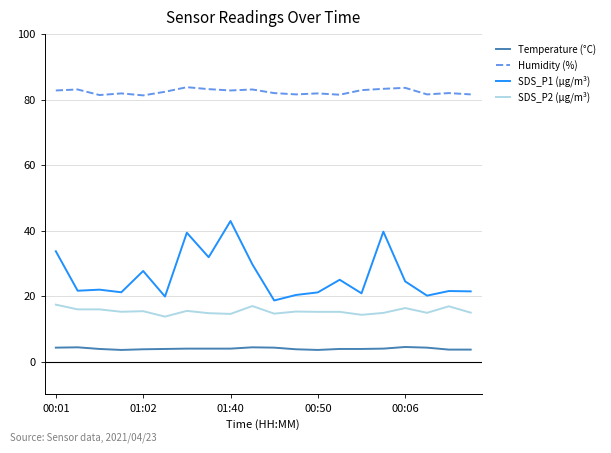

What is the maximum value for SDS_P2 (µg/m³)?

17.4